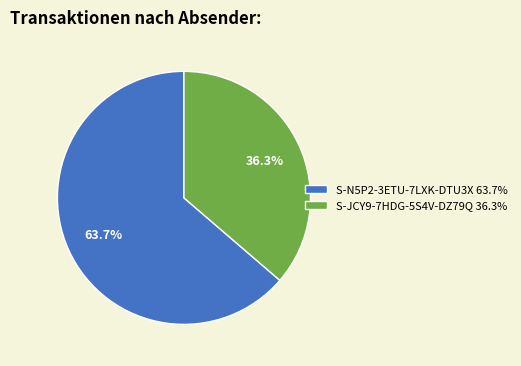

Which slice is the largest?

S-N5P2-3ETU-7LXK-DTU3X